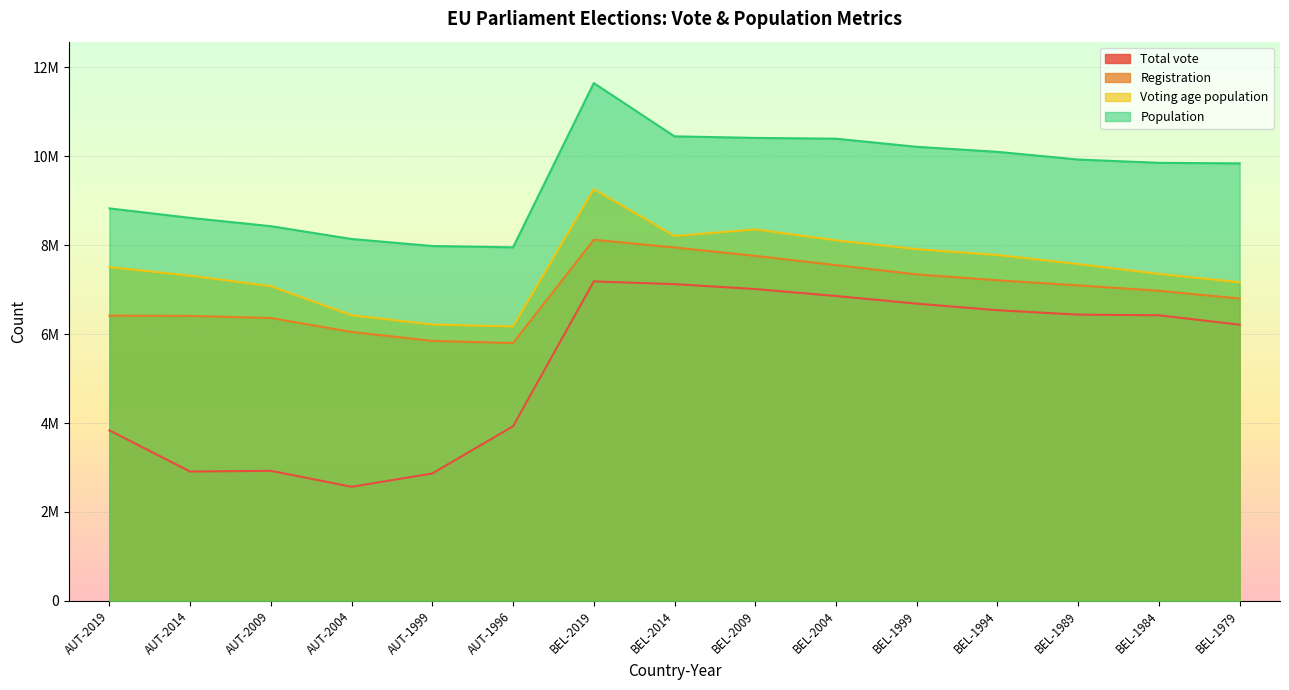

How many values in the Population series exceed 9853023?

7